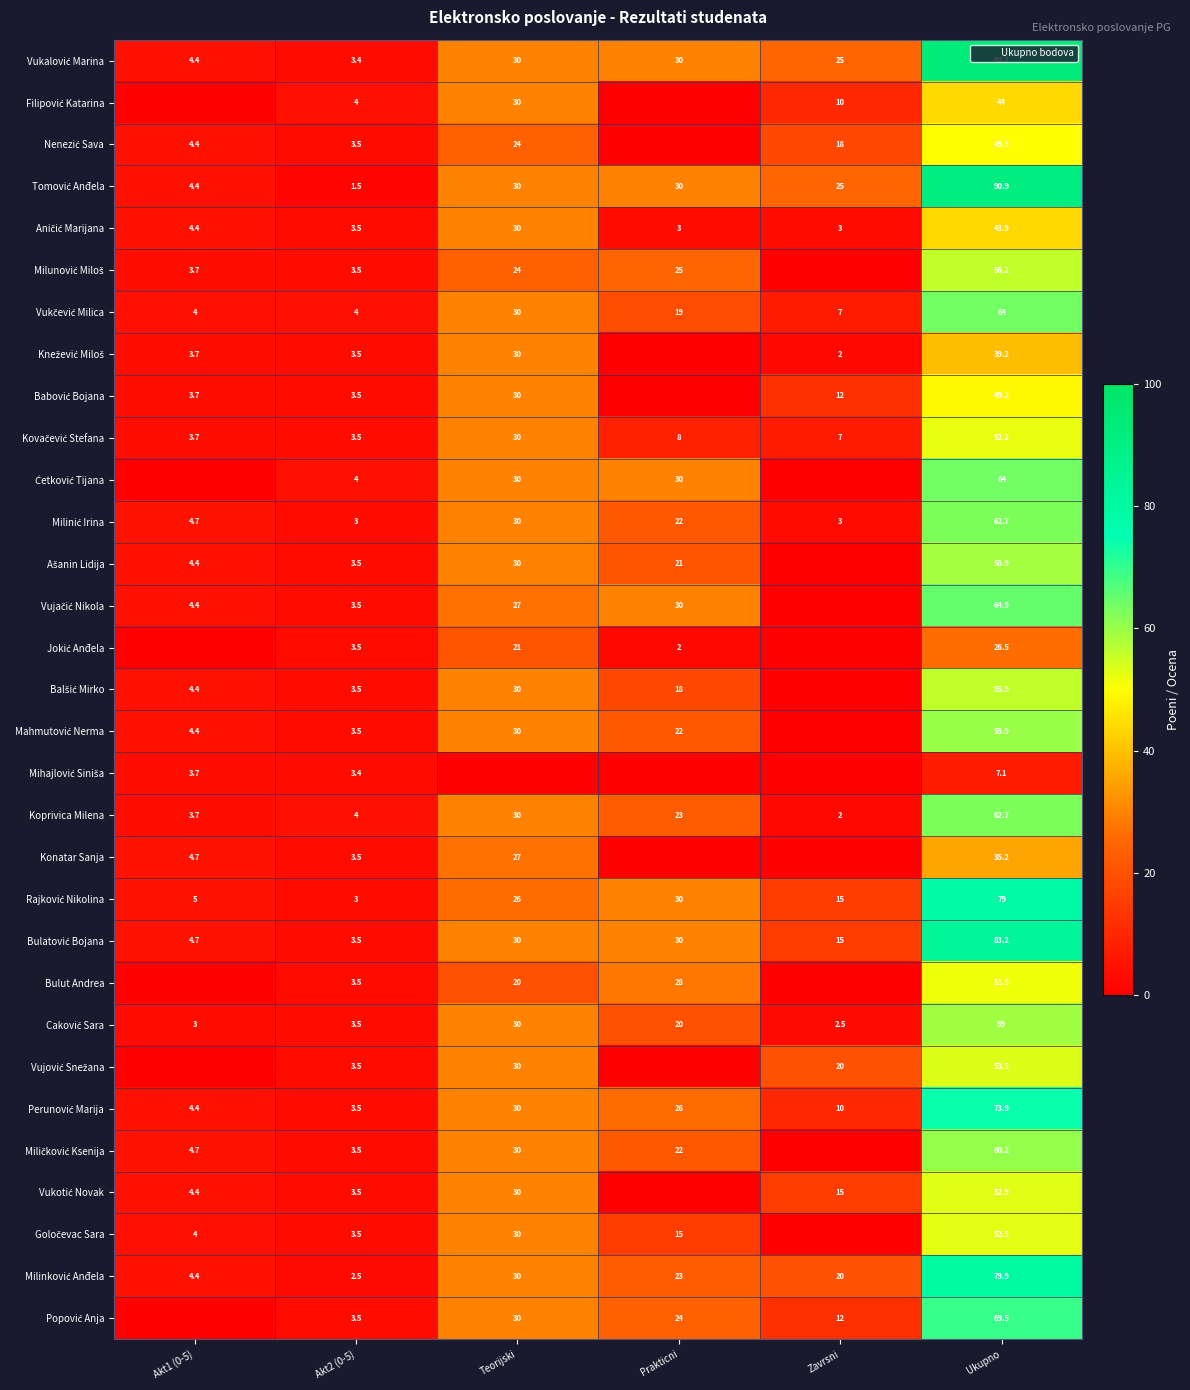

The Koprivica Milena series shows 3.7 at Akt1 (0-5). True or false?

True